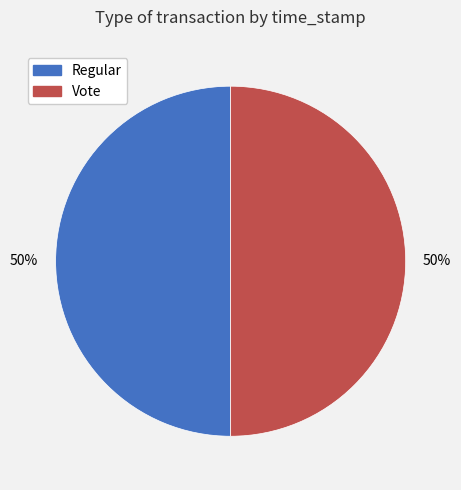

The Vote slice represents 37% of the pie. True or false?

False